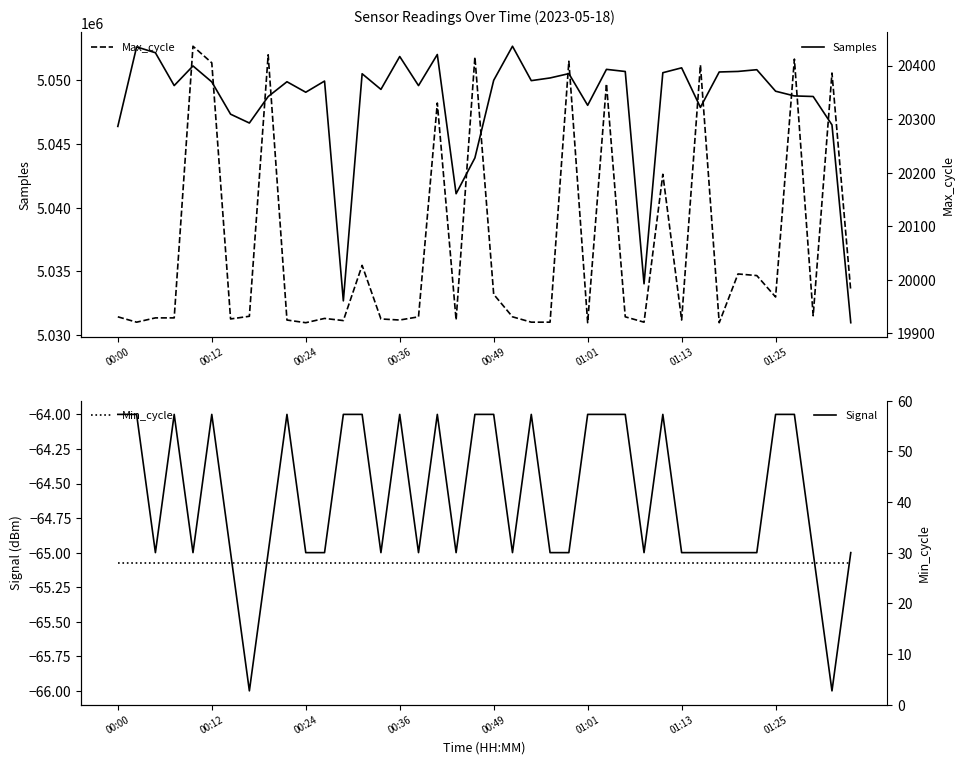

What is the highest value of the Max_cycle series?

20436